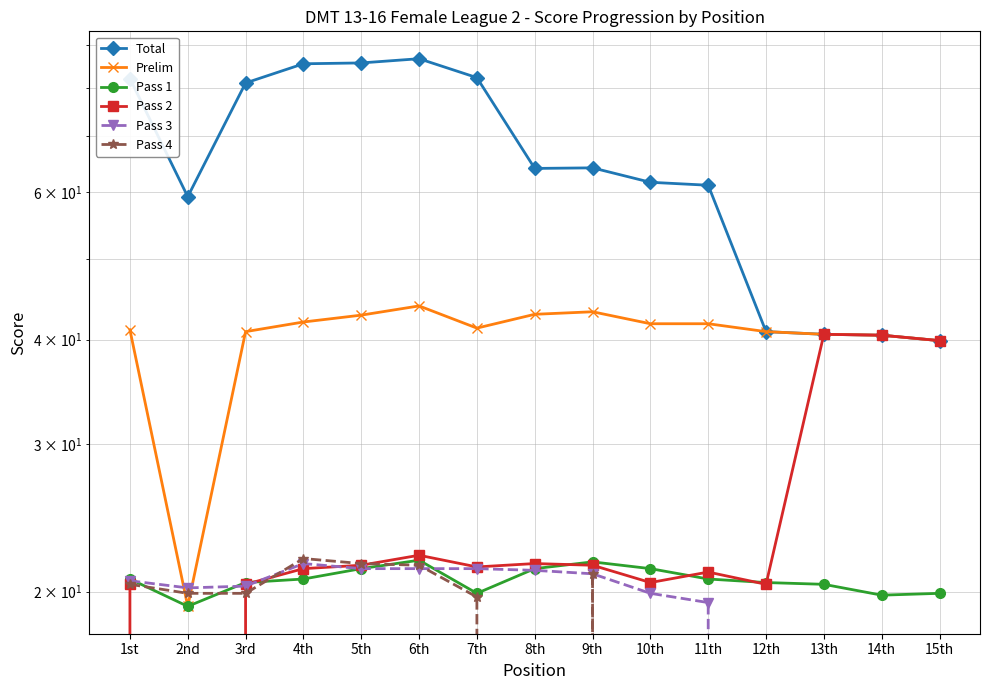

True or false: Pass 4 and Prelim cross at least once.

True